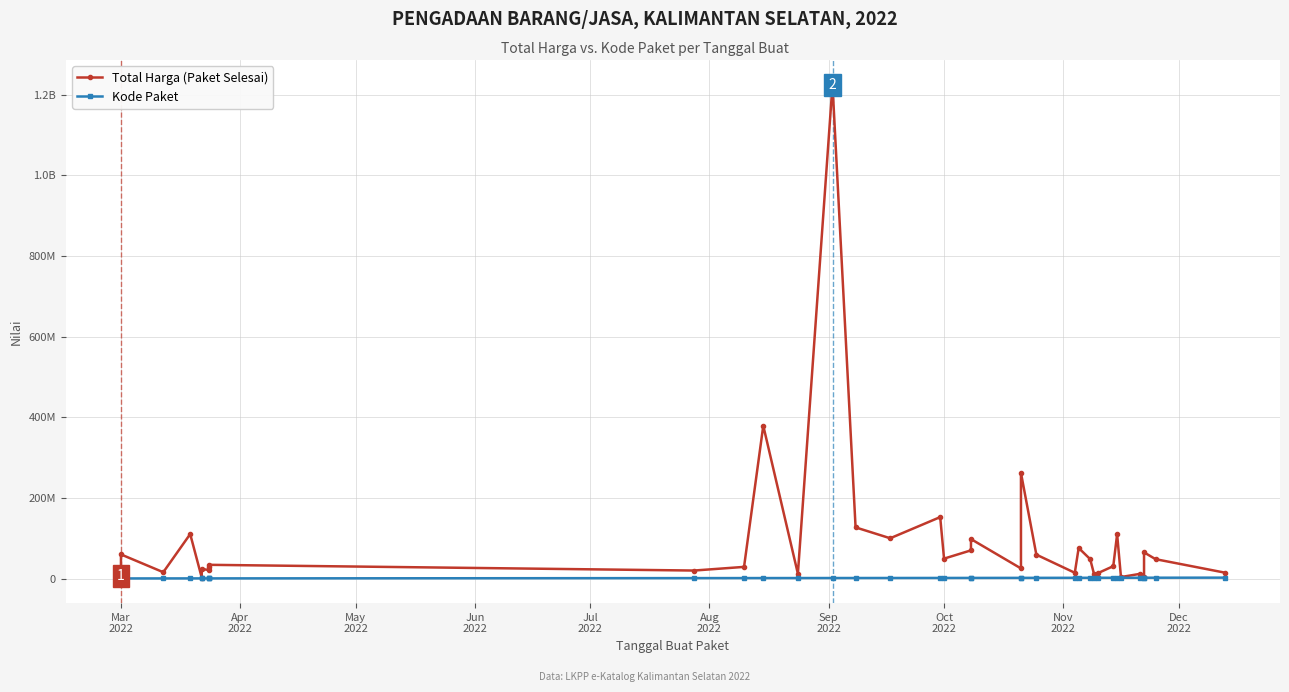

What position from the right is Mar
2022?

36